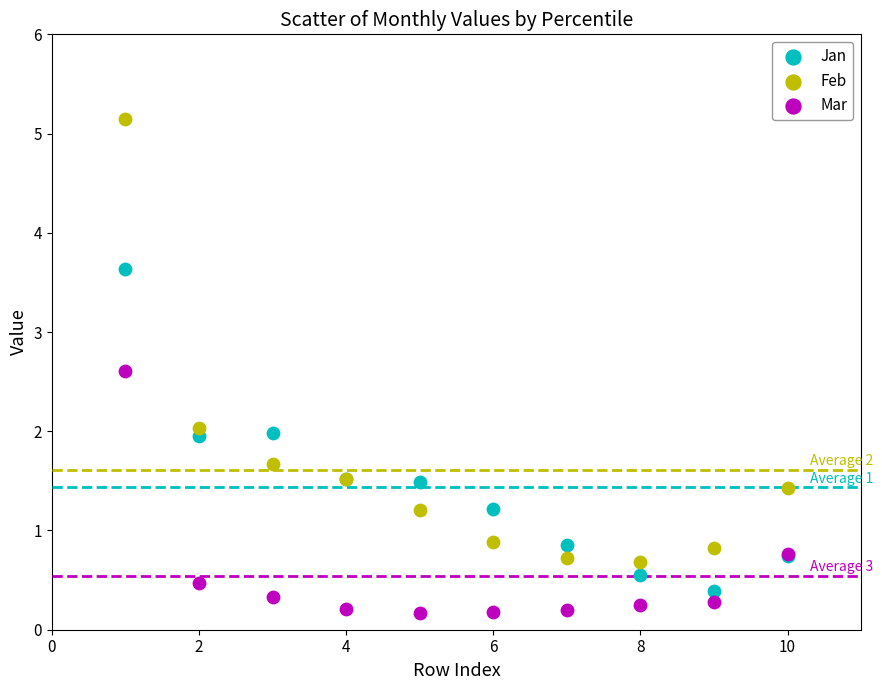

What is the X range (max minus min) for the scatter plot?

9.0